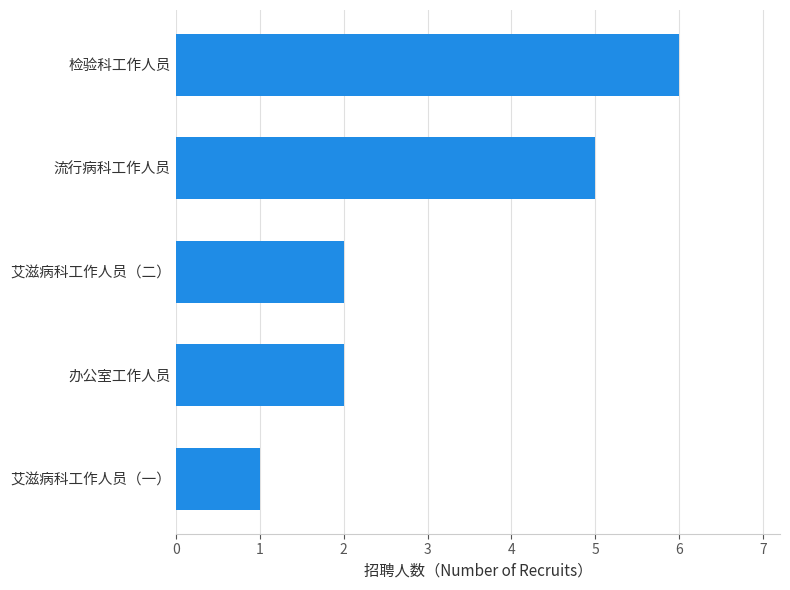

Between 艾滋病科工作人员（一） and 办公室工作人员, which is larger?

办公室工作人员